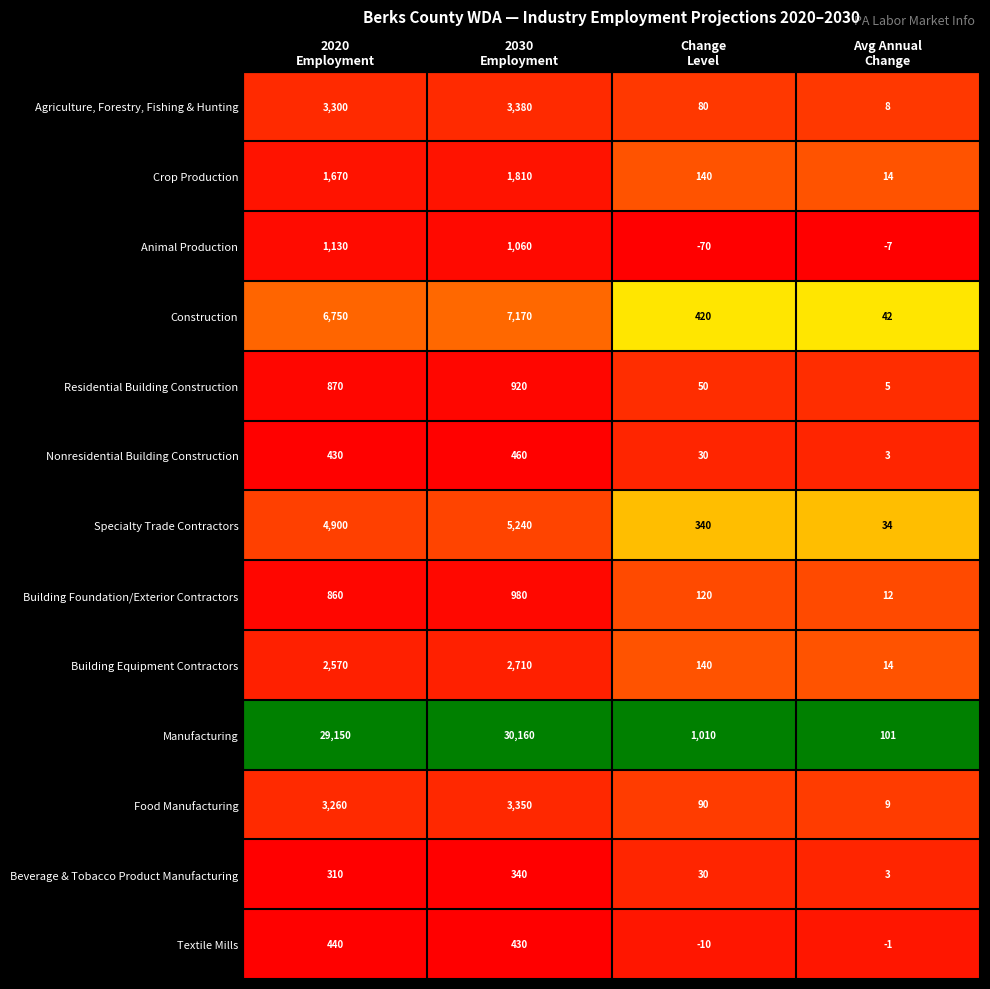

What is the minimum value for Building Equipment Contractors?

14